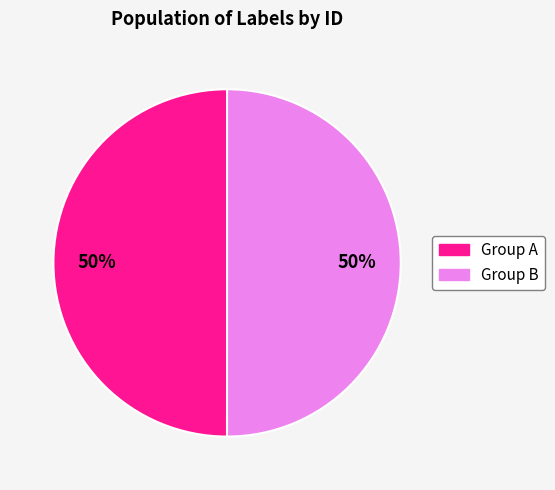

To the nearest percent, what is the average slice percentage?

50%